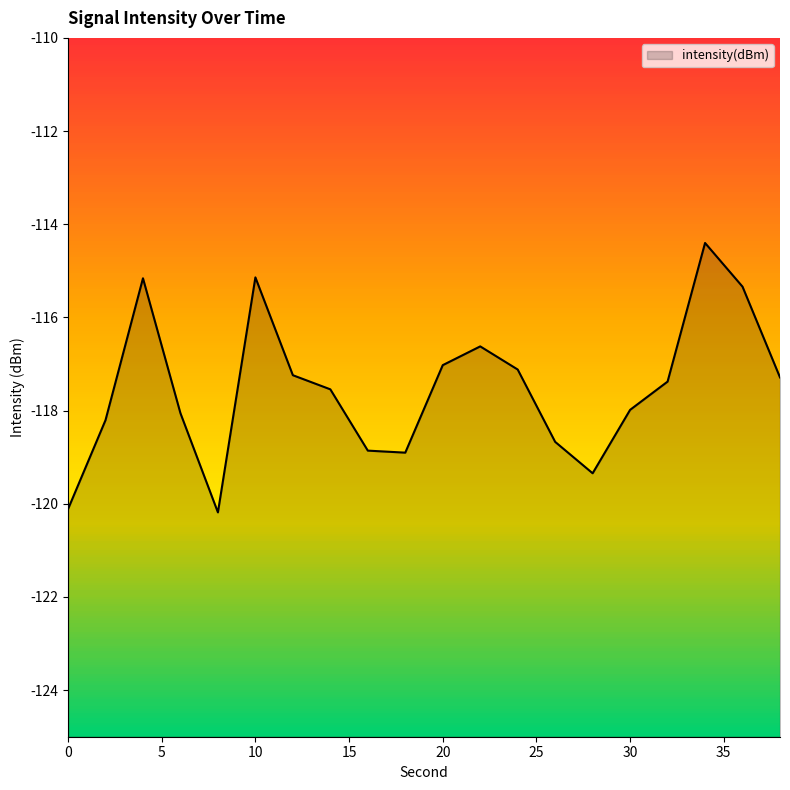

List the labels in order of value, smallest first.

8, 0, 28, 18, 16, 26, 2, 6, 30, 14, 32, 38, 12, 24, 20, 22, 36, 4, 10, 34